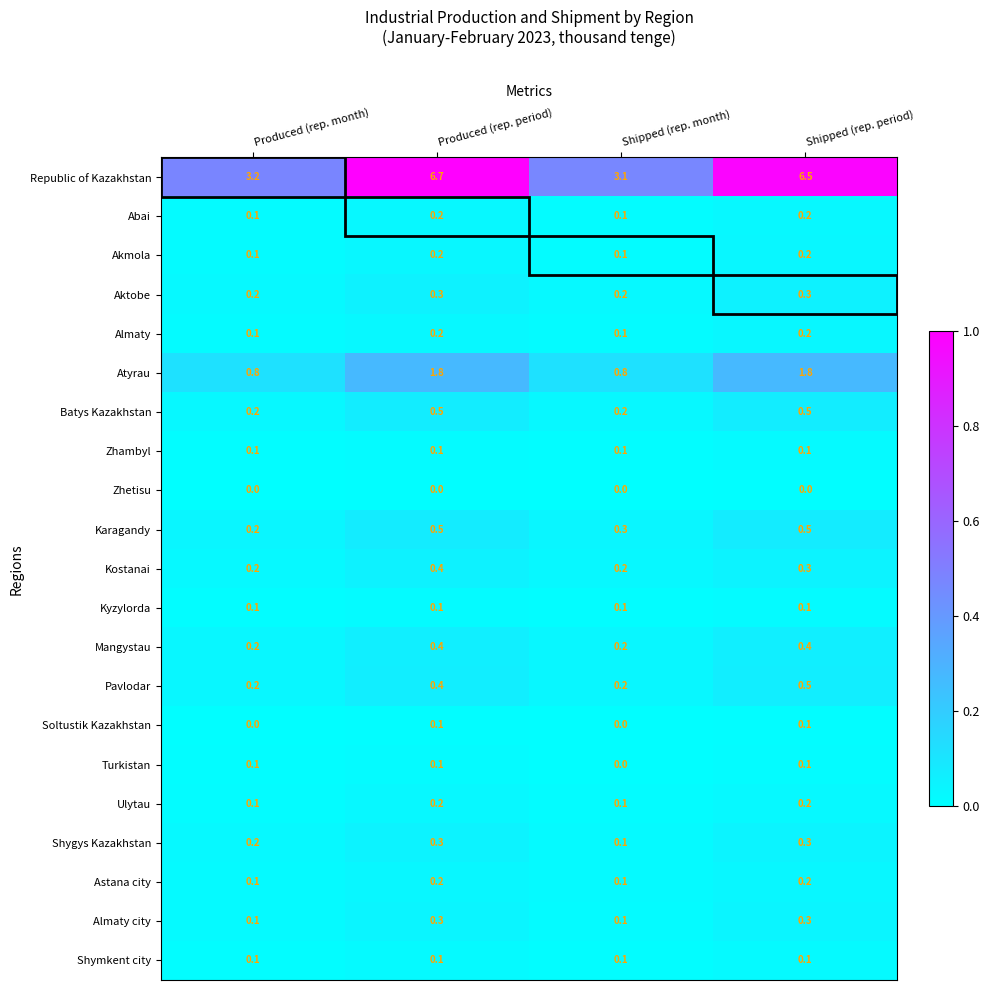

What is the total value across all series at Produced (rep. period)?

13.1